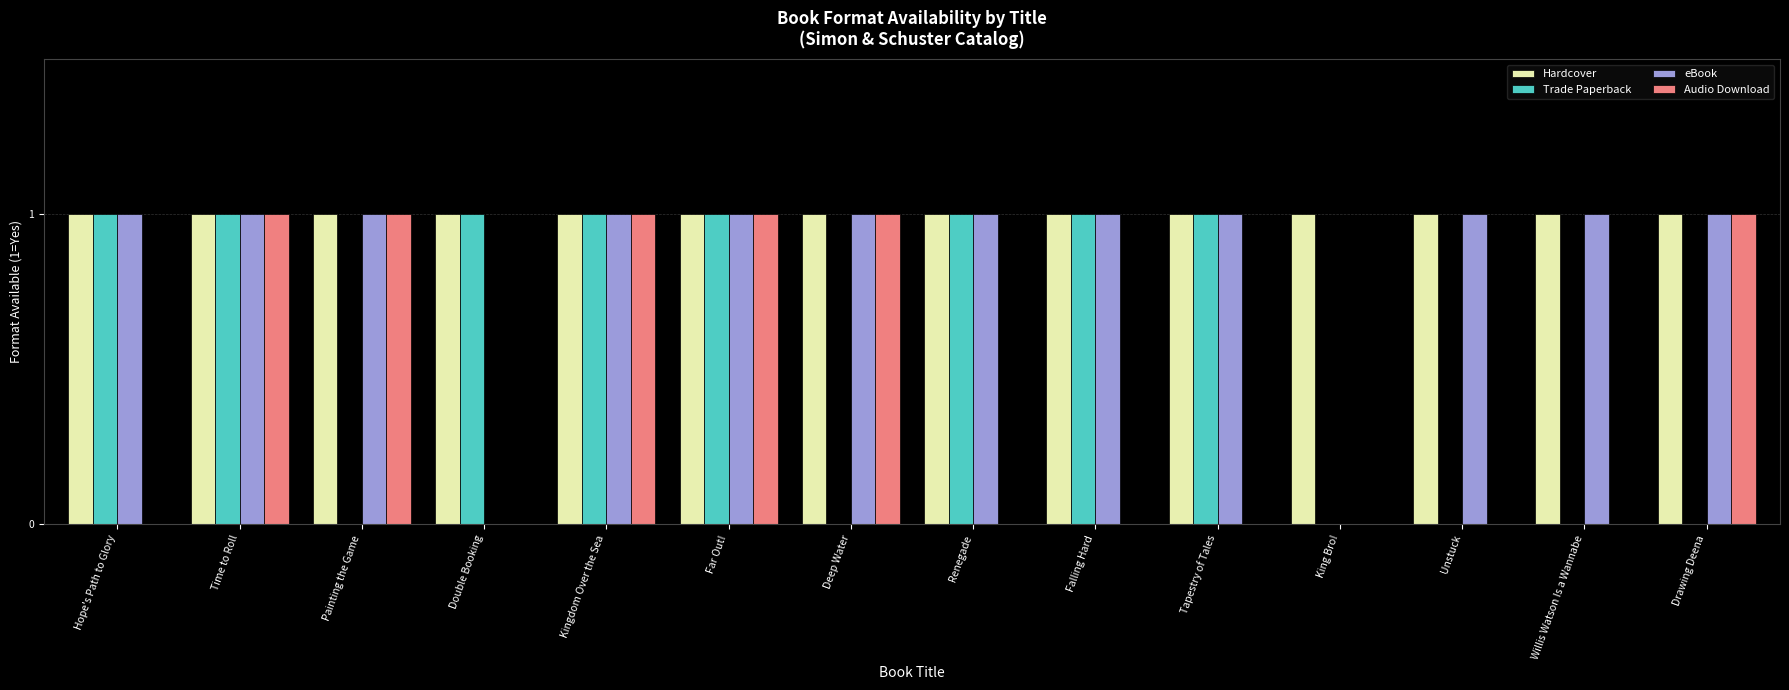

Is it true that Audio Download equals 0 at Hope's Path to Glory?

True